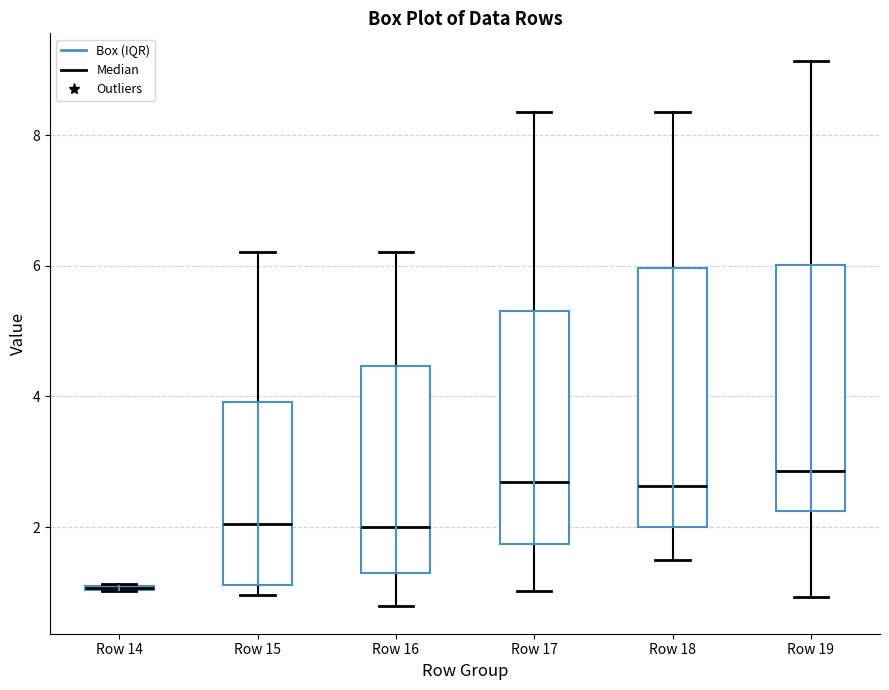

Which box is the tallest, from its lower edge to its upper edge?

Row 18